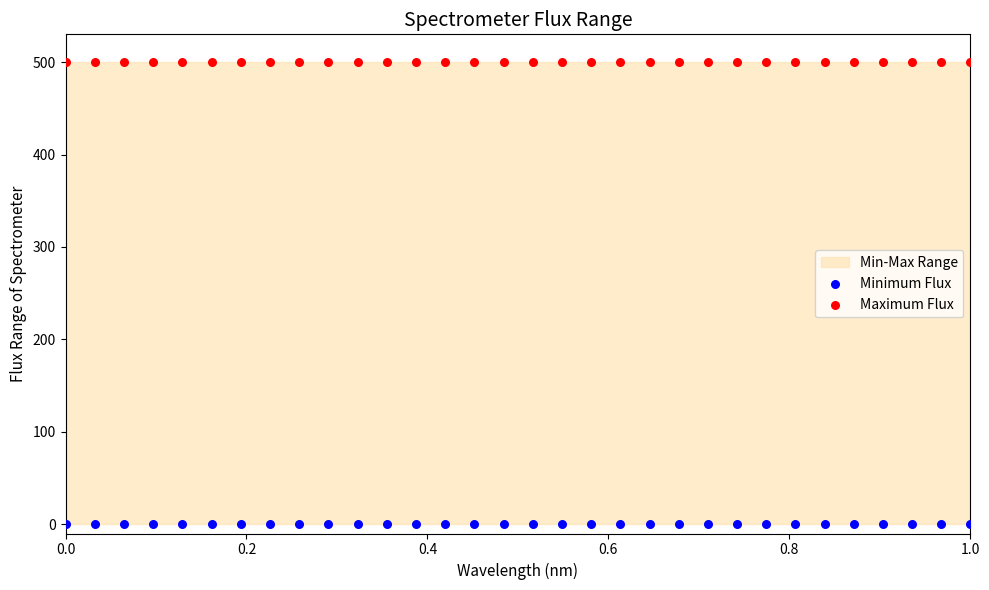

Which series reaches the minimum Y coordinate?

Minimum Flux